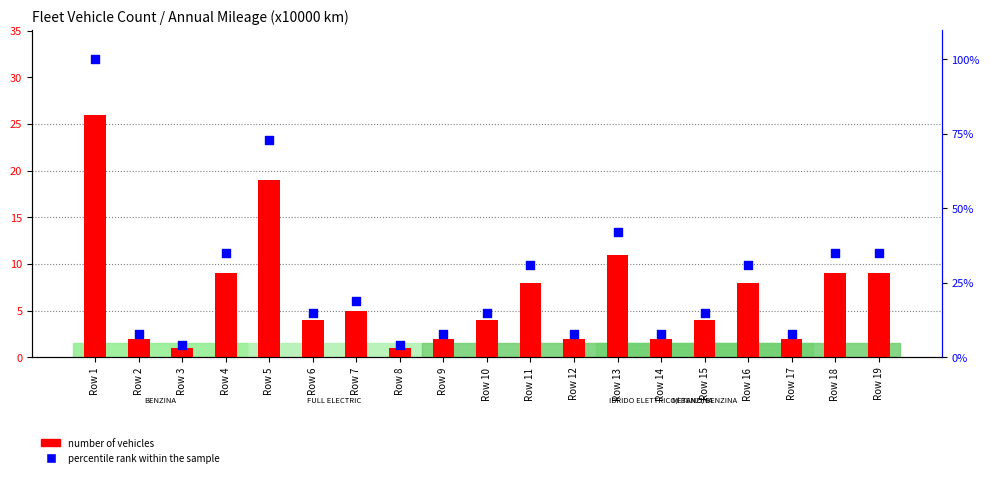

Which series reaches the minimum Y coordinate?

number of vehicles